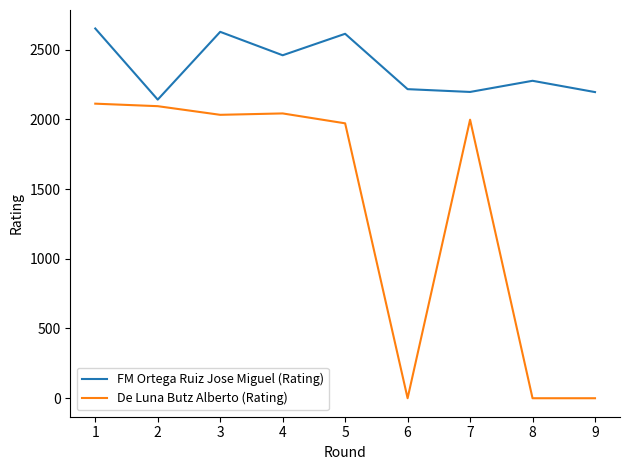

Where does the De Luna Butz Alberto (Rating) series first go above 1997?

1